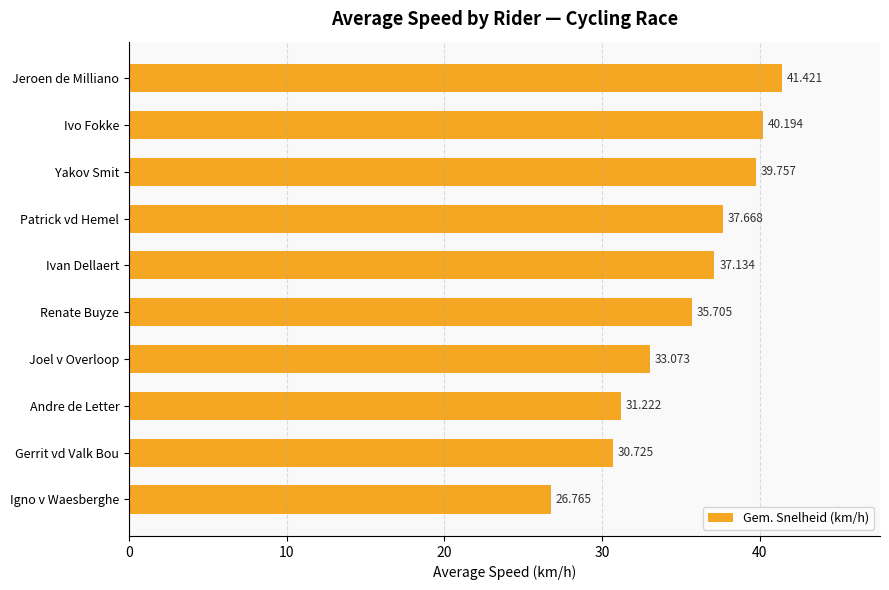

What is the label of the 9th bar from the top?

Gerrit vd Valk Bou